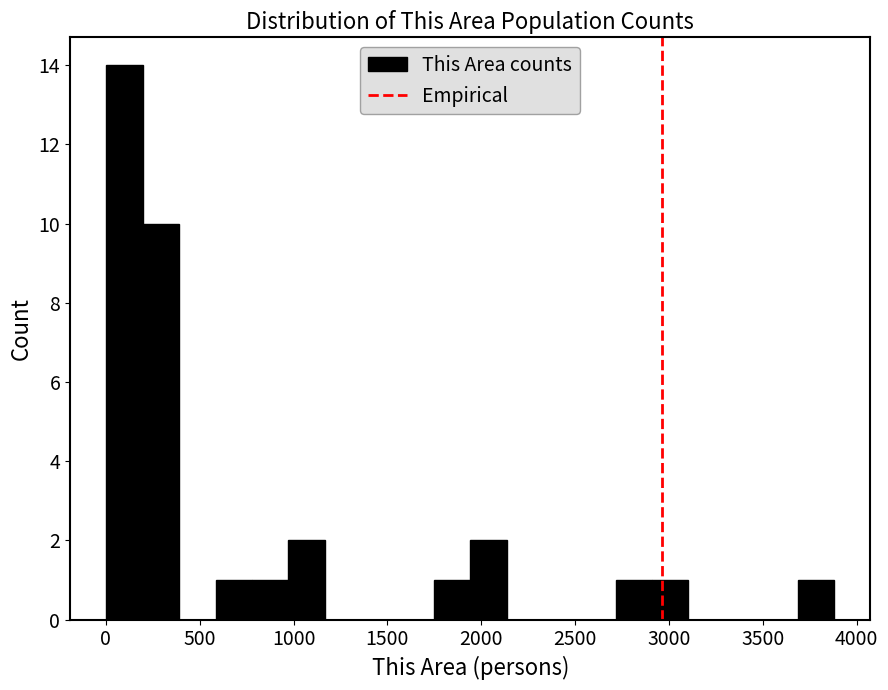

Around what value on the x-axis is the tallest bar? Give the approximate position of its centre, as read against the axis.

100